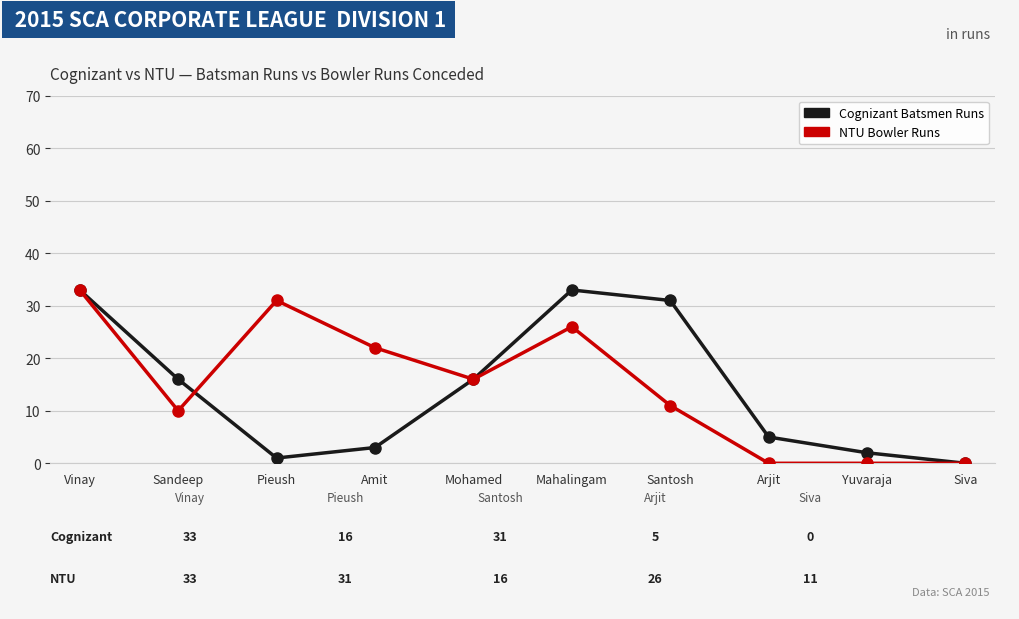

What is the label of the 7th point from the left?

Santosh